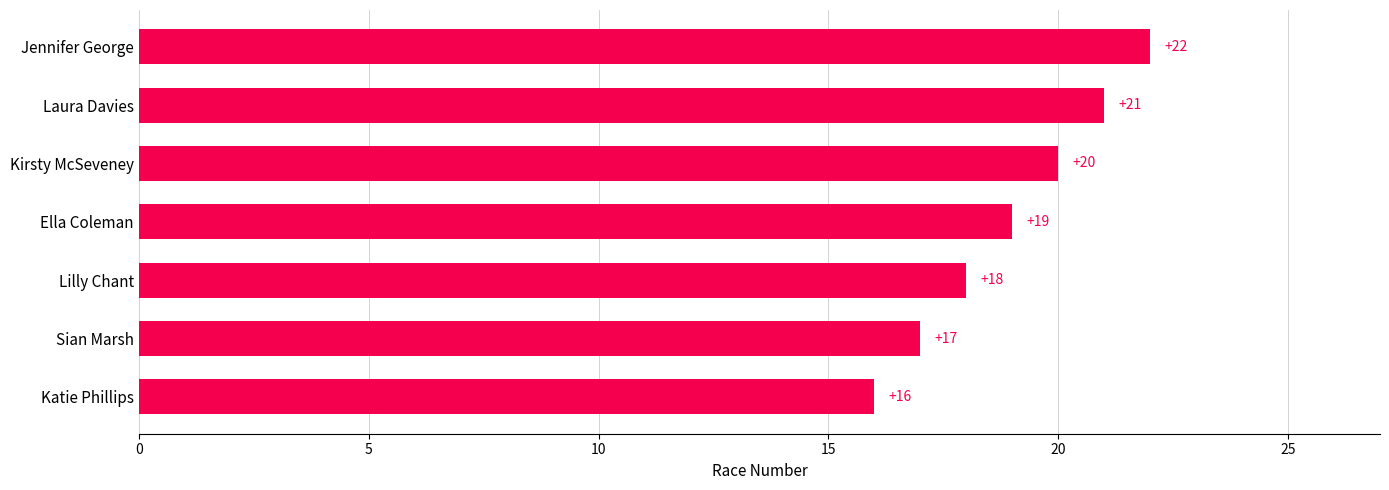

What is the change in value from Katie Phillips to Laura Davies?

+5